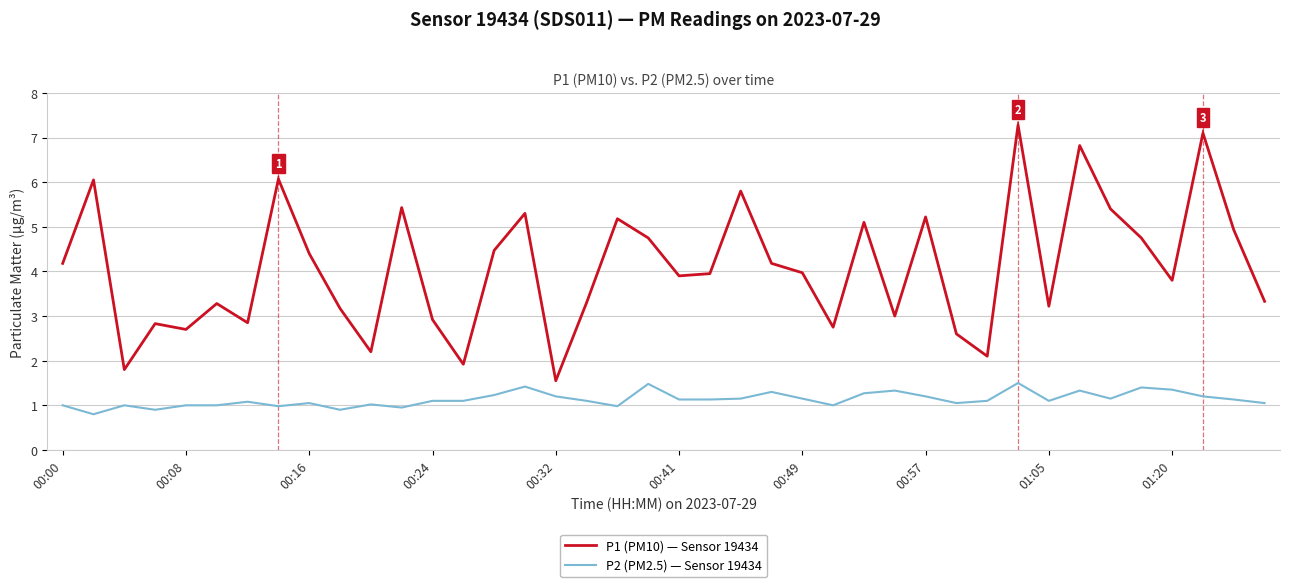

True or false: P1 (PM10) — Sensor 19434 and P2 (PM2.5) — Sensor 19434 cross at least once.

False